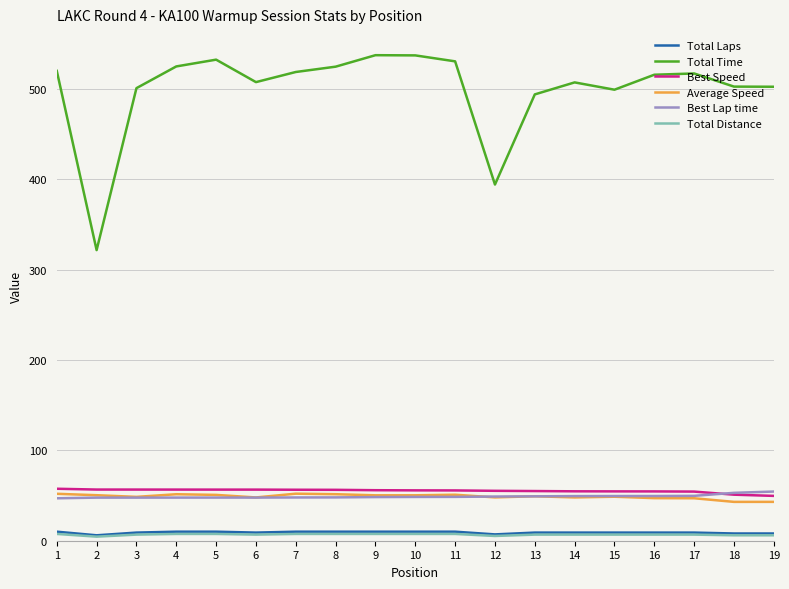

True or false: Best Lap time and Total Distance cross at least once.

False